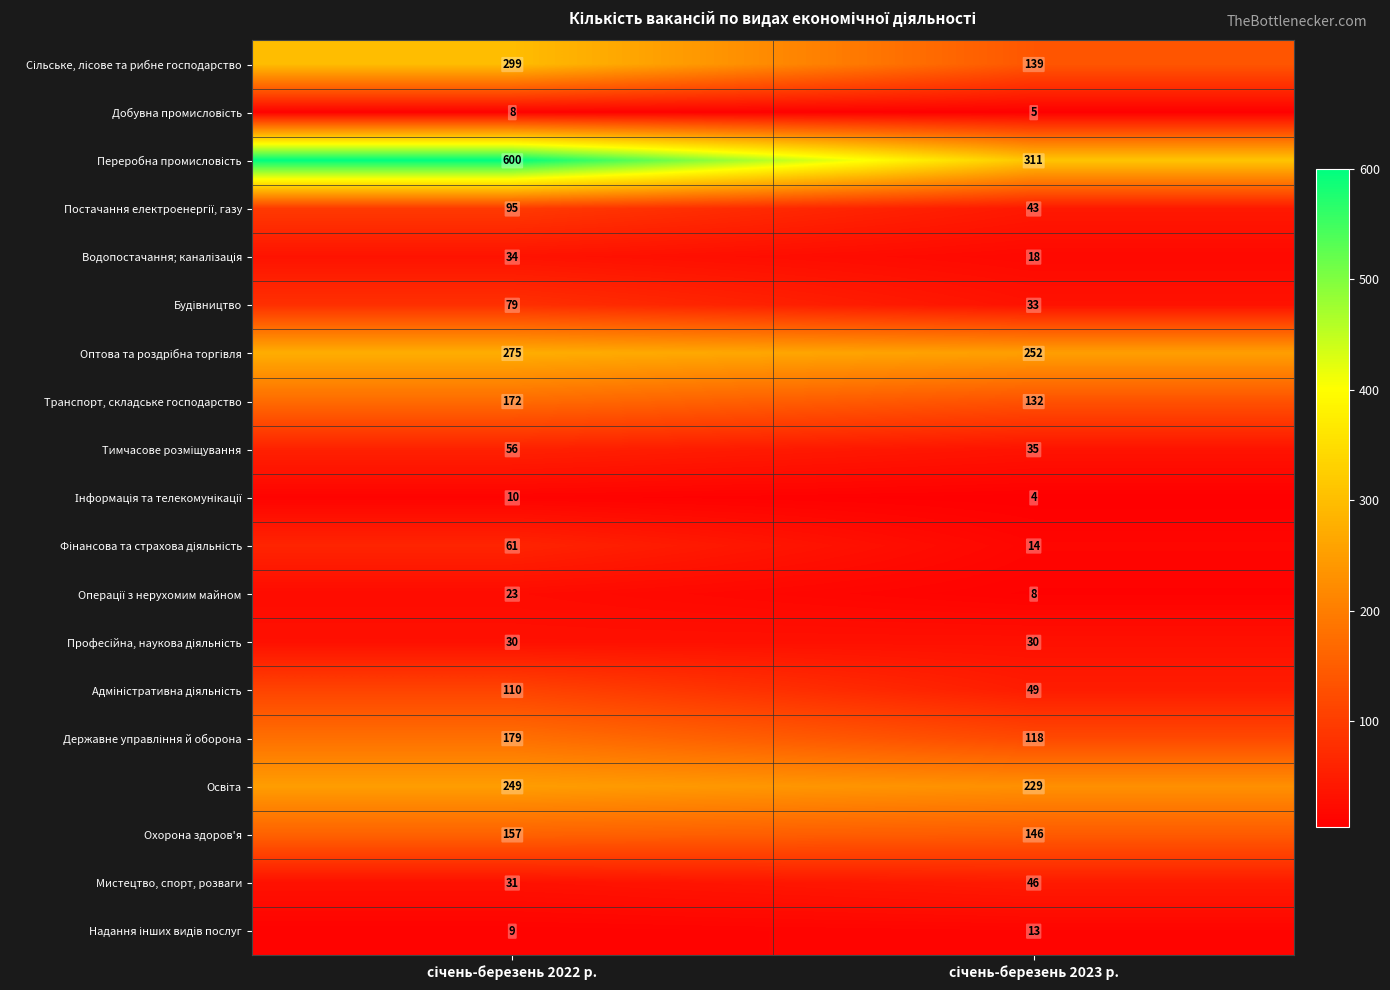

What is the maximum value shown in the chart?

600